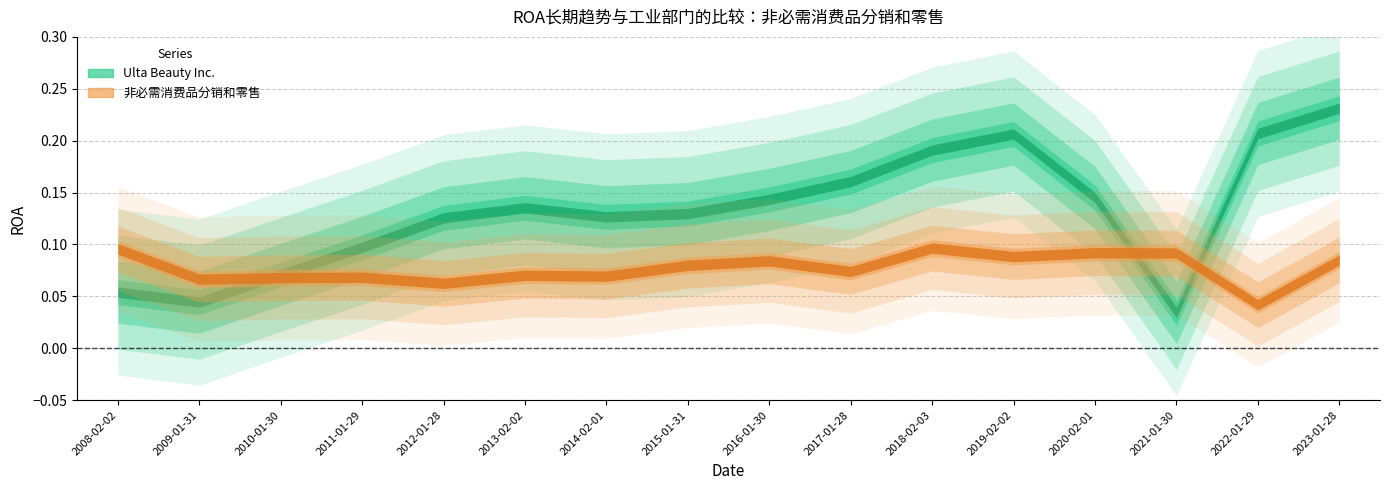

Where do 非必需消费品分销和零售 and Ulta Beauty Inc. first cross each other?

2009-01-31 and 2010-01-30